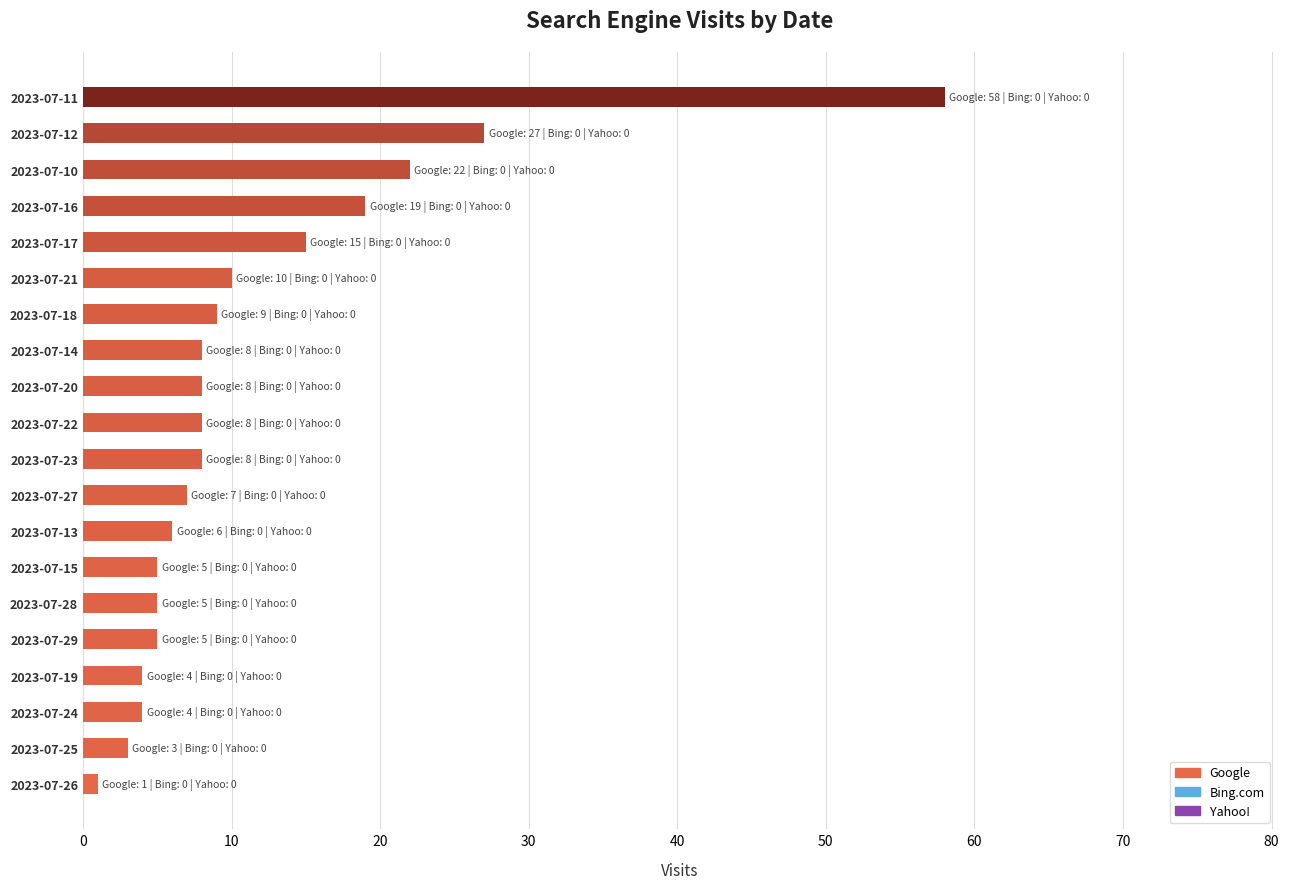

What is the change in value from 2023-07-23 to 2023-07-10?

+14